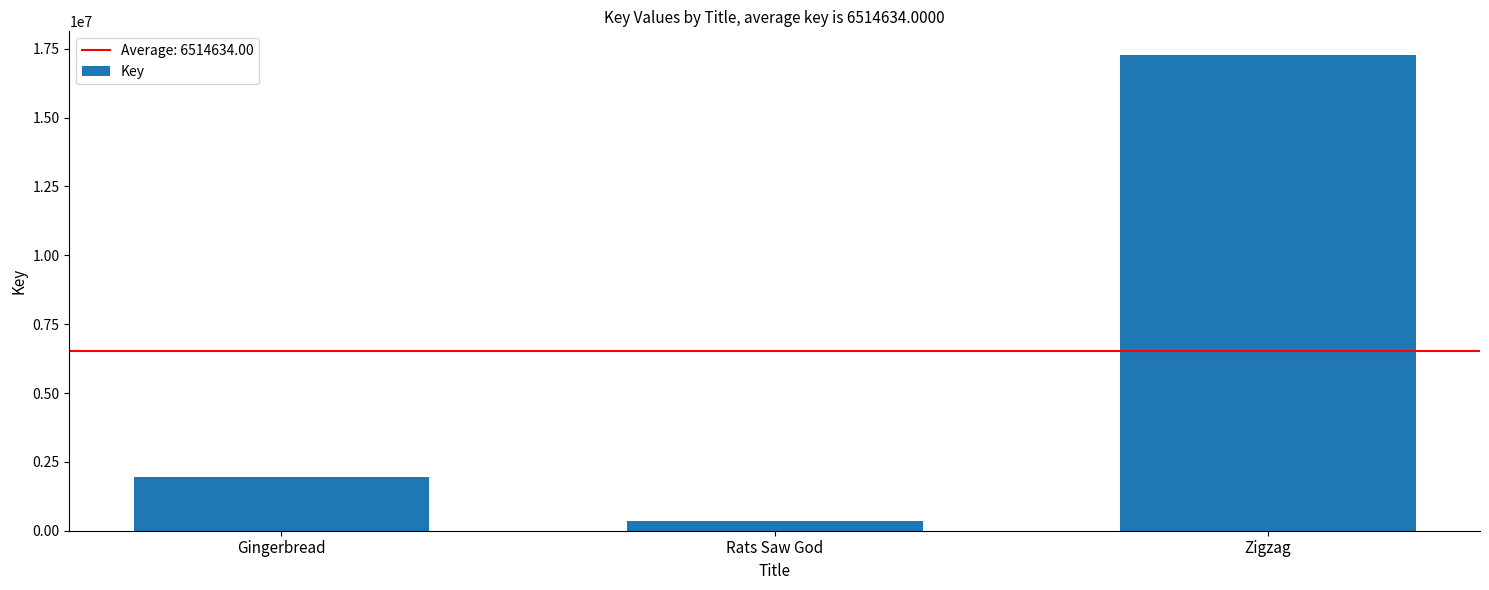

What is the average value?

6514634